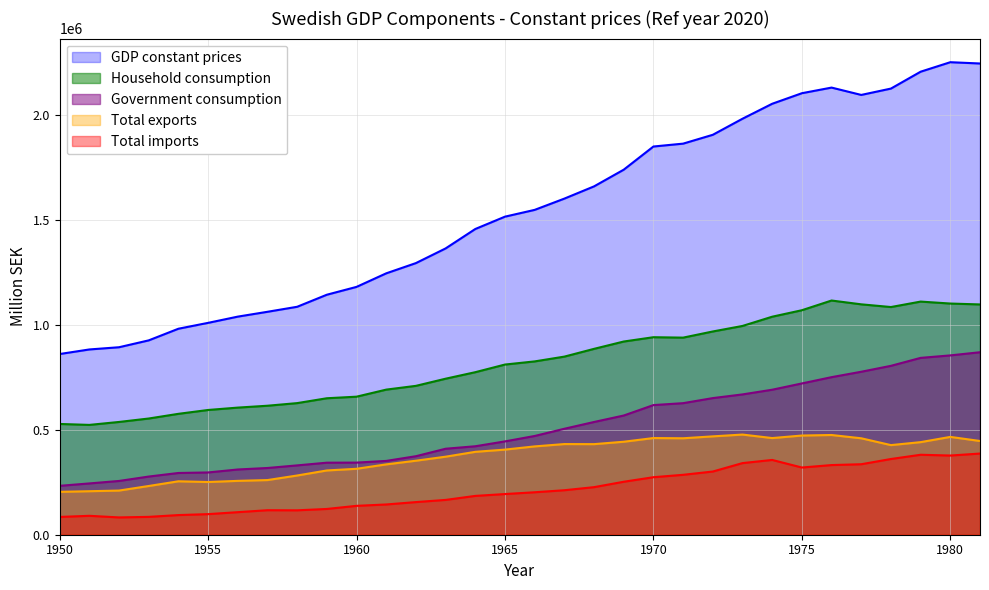

Which series has the widest spread of values?

GDP constant prices